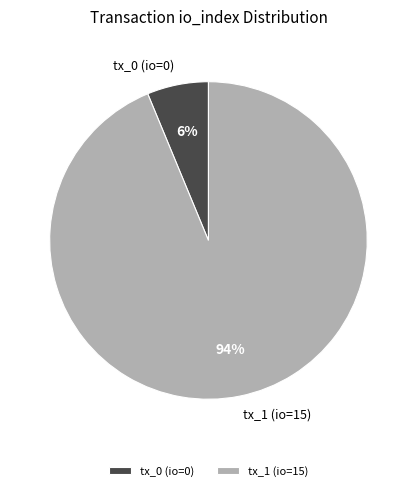

To the nearest percent, what portion does tx_1 (io=15) represent?

94%